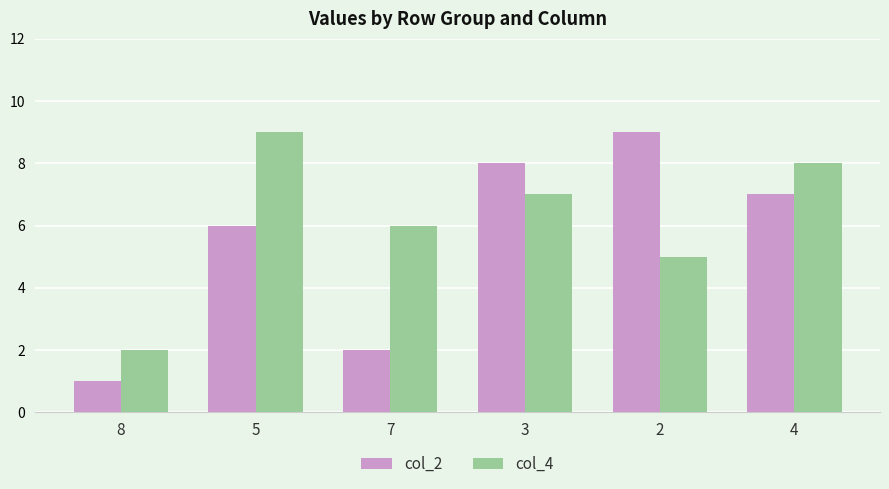

Between 5 and 2, which series saw the biggest shift?

col_4